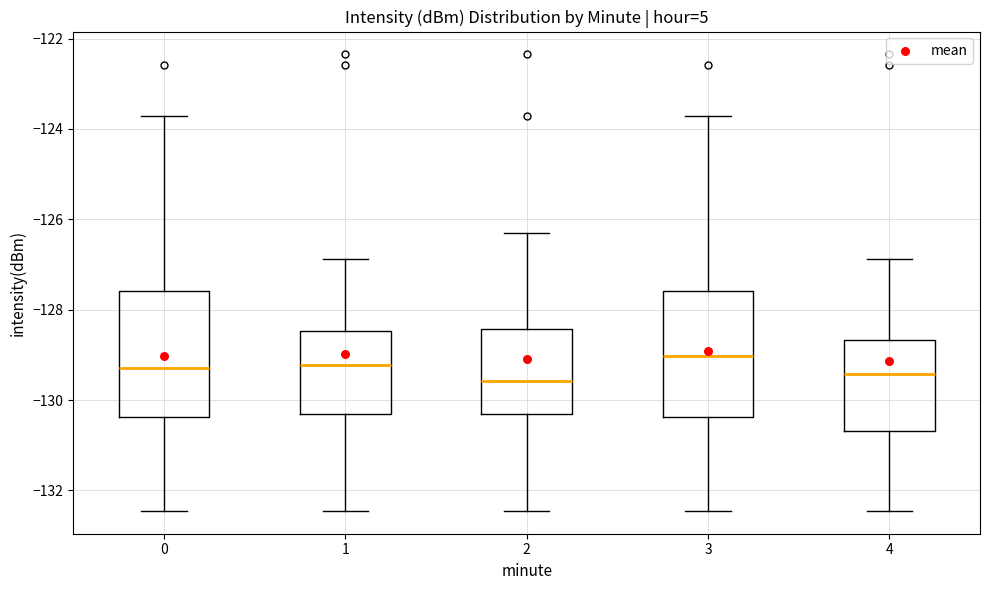

Which box has the highest median line?

3